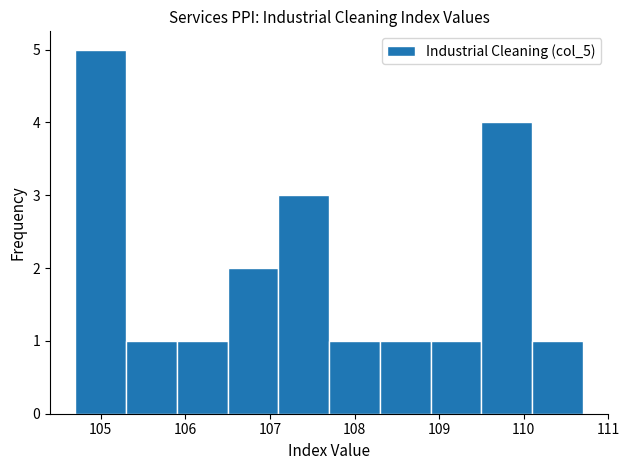

Reading left to right, transcribe this chart: for each bar, give the range it covers on the x-axis and its height. The values are not printed on the chart, so give them approximately, as read against the axis.

104.7 to 105.3: 5
105.3 to 105.9: 1
105.9 to 106.5: 1
106.5 to 107.1: 2
107.1 to 107.7: 3
107.7 to 108.3: 1
108.3 to 108.9: 1
108.9 to 109.5: 1
109.5 to 110.1: 4
110.1 to 110.7: 1